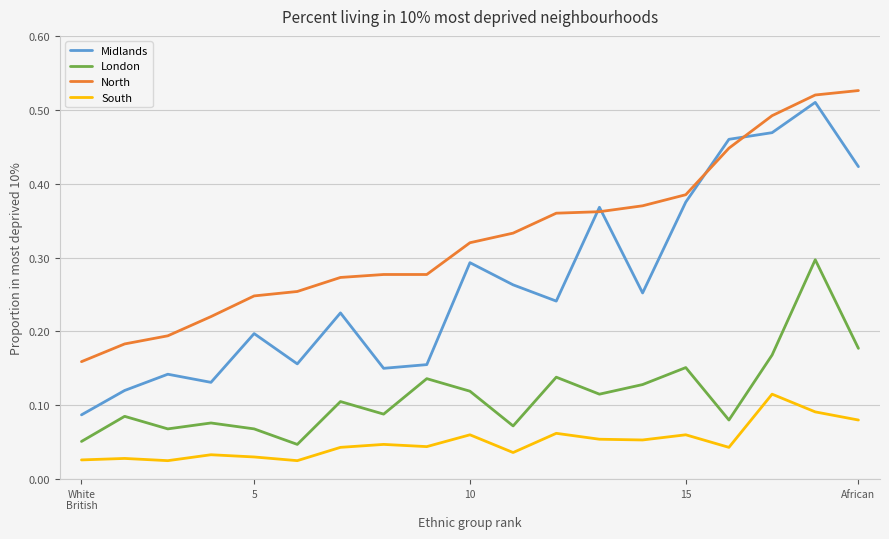

Is the value of Midlands at 5 greater than the value of South at 16?

Yes